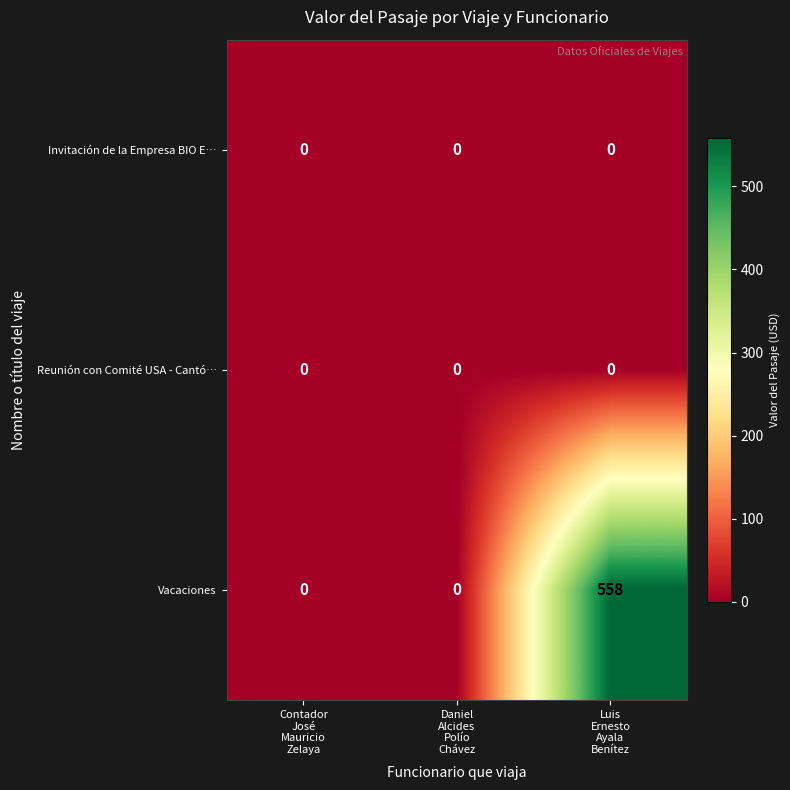

Reading left to right, list all the values displayed in this chart.

Invitación de la Empresa BIO E…: 0	0	0
Reunión con Comité USA - Cantó…: 0	0	0
Vacaciones: 0	0	558